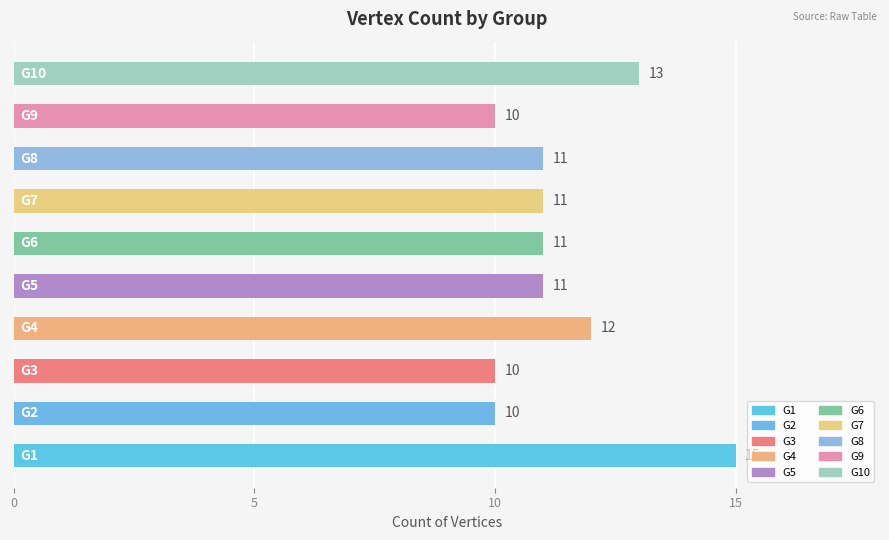

What is the greatest value displayed?

15